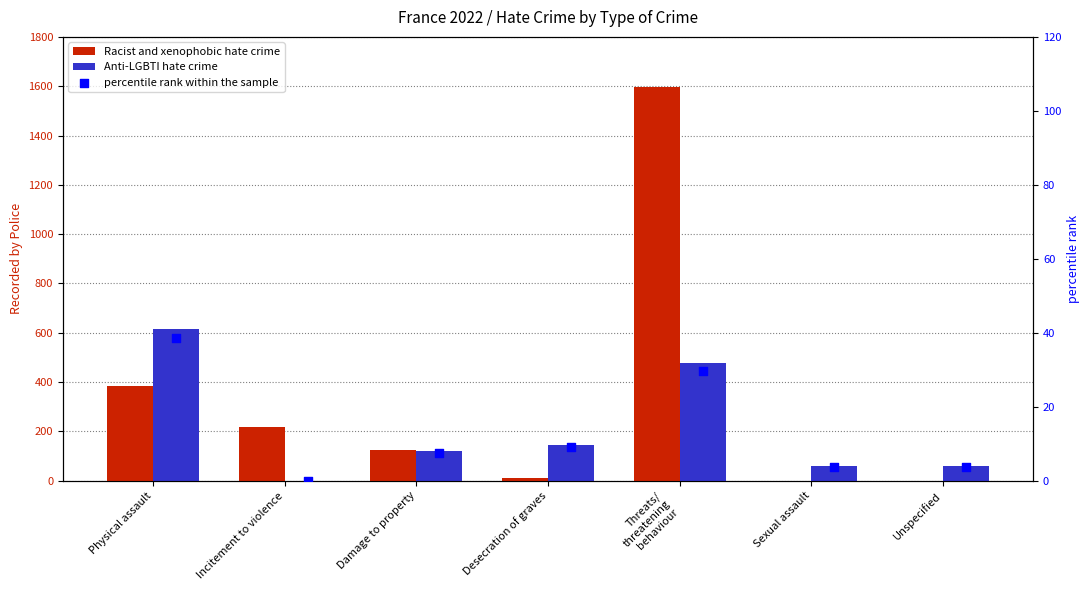

What is the total value across all series at Sexual assault?

61.6